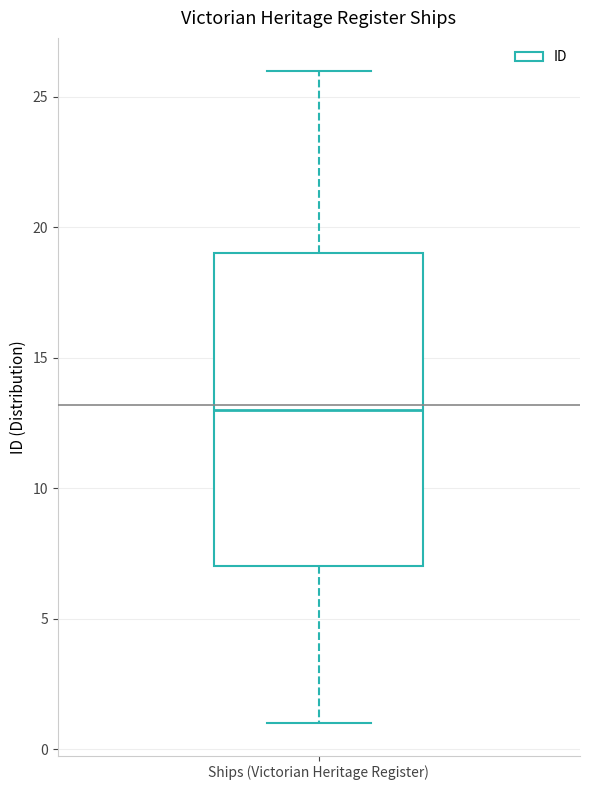

Read this box plot against the y-axis: the position of the median line, the range covered by the box, and the ends of both whiskers. The values are not printed on the chart, so give them approximately, as read against the axis.

median 13, box 7 to 19, whiskers 1 to 26